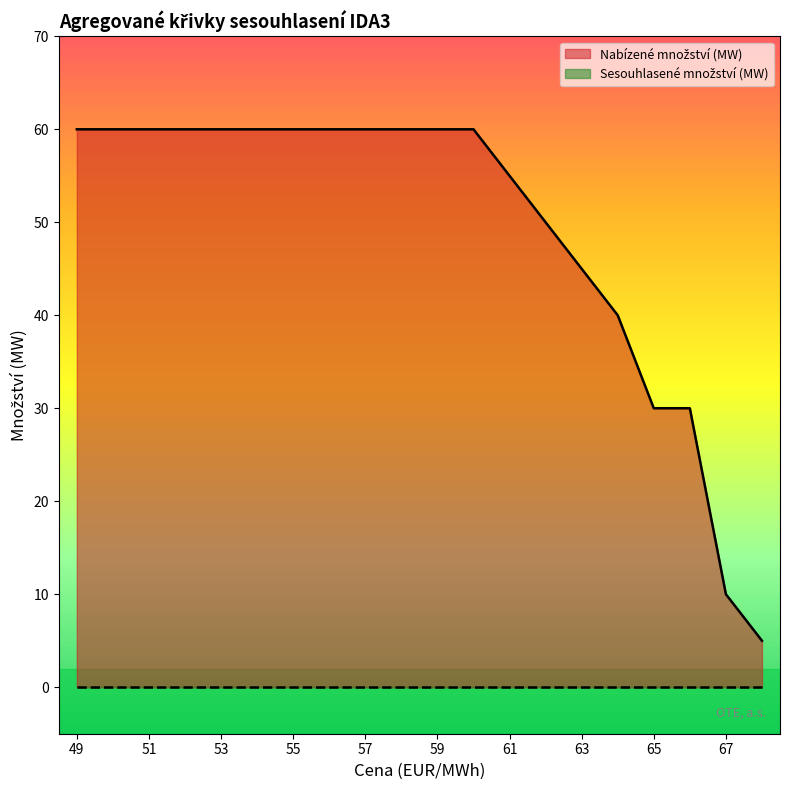

What is the maximum value shown in the chart?

60